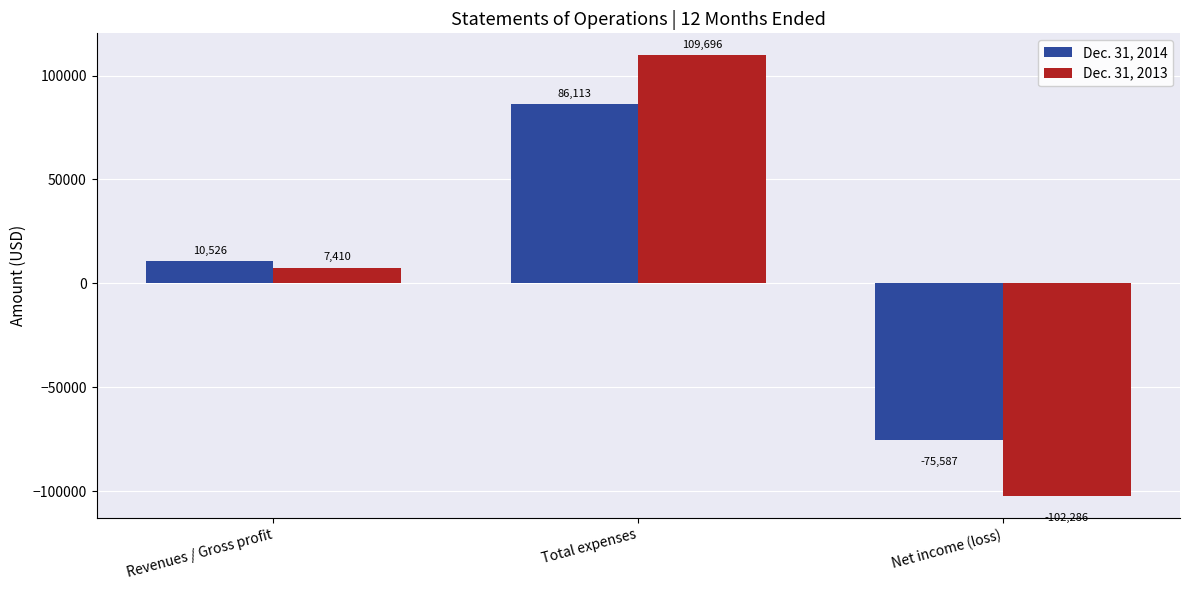

At which label does Dec. 31, 2013 reach its peak?

Total expenses